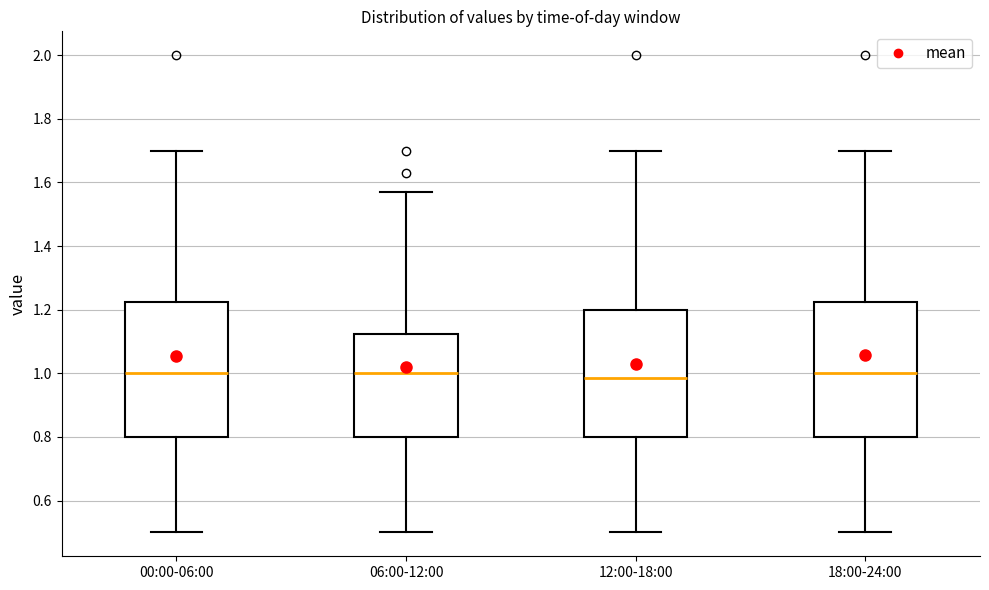

Reading left to right, read every box against the y-axis: the position of its median line, the range the box covers, and the ends of its whiskers. The values are not printed on the chart, so give them approximately, as read against the axis.

00:00-06:00: median 1.00, box 0.80 to 1.22, whiskers 0.50 to 1.70
06:00-12:00: median 1.00, box 0.80 to 1.12, whiskers 0.50 to 1.58
12:00-18:00: median 0.98, box 0.80 to 1.20, whiskers 0.50 to 1.70
18:00-24:00: median 1.00, box 0.80 to 1.22, whiskers 0.50 to 1.70